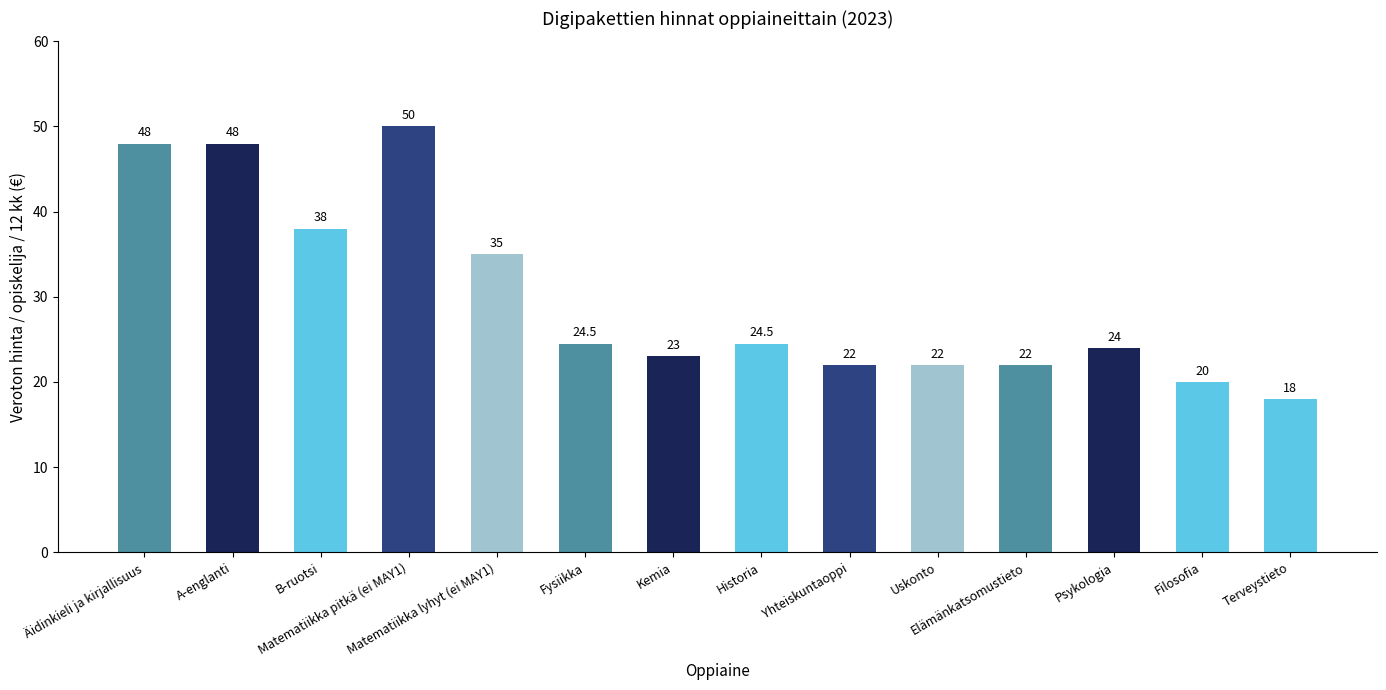

Between Terveystieto and Äidinkieli ja kirjallisuus, which is larger?

Äidinkieli ja kirjallisuus